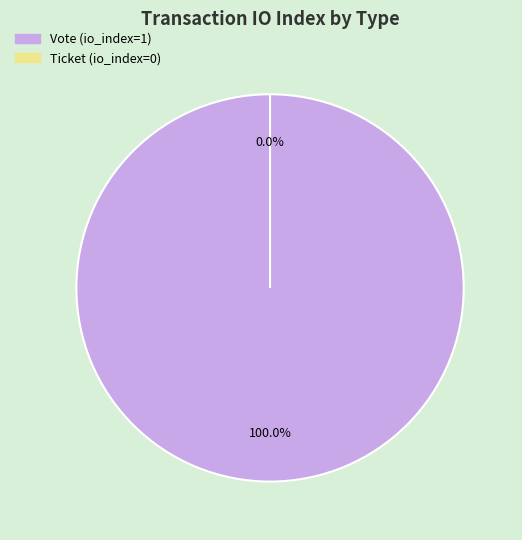

True or false: Ticket (io_index=0) accounts for 6% of the total.

False